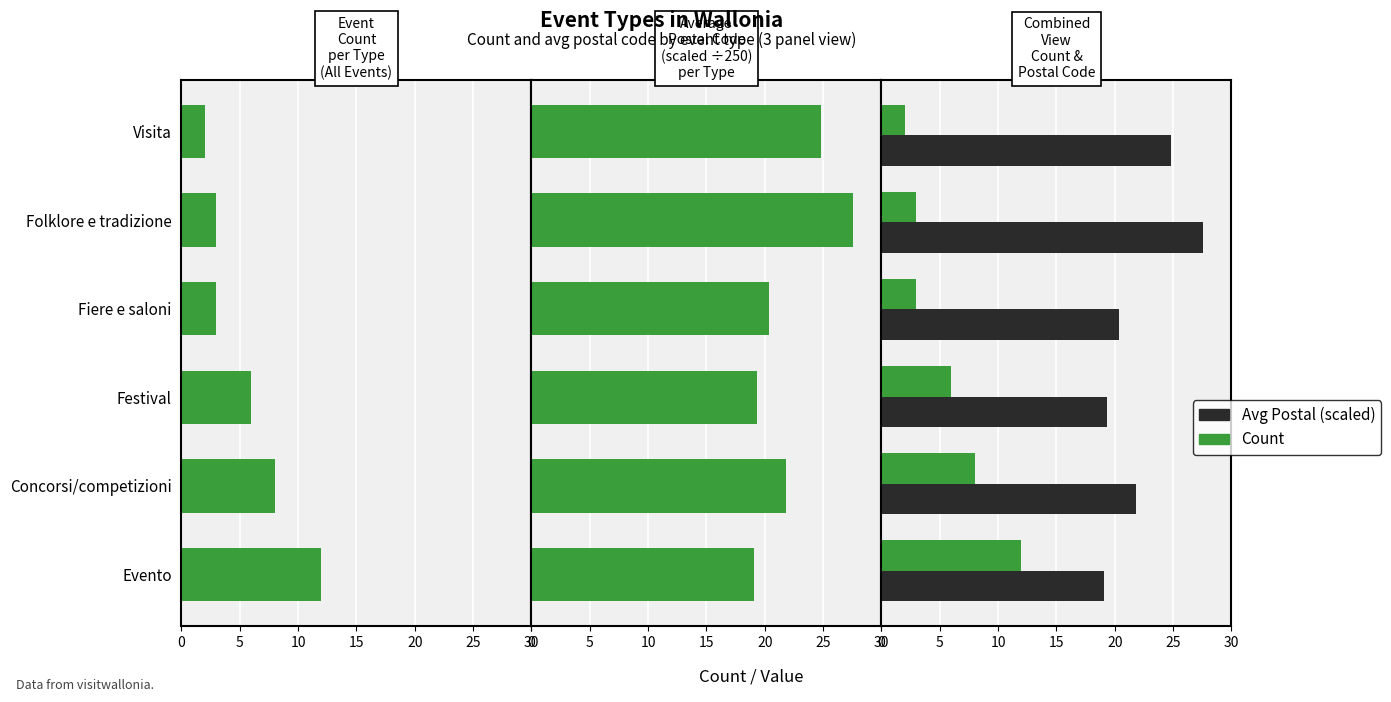

What is the total value across all series at 5?

29.8